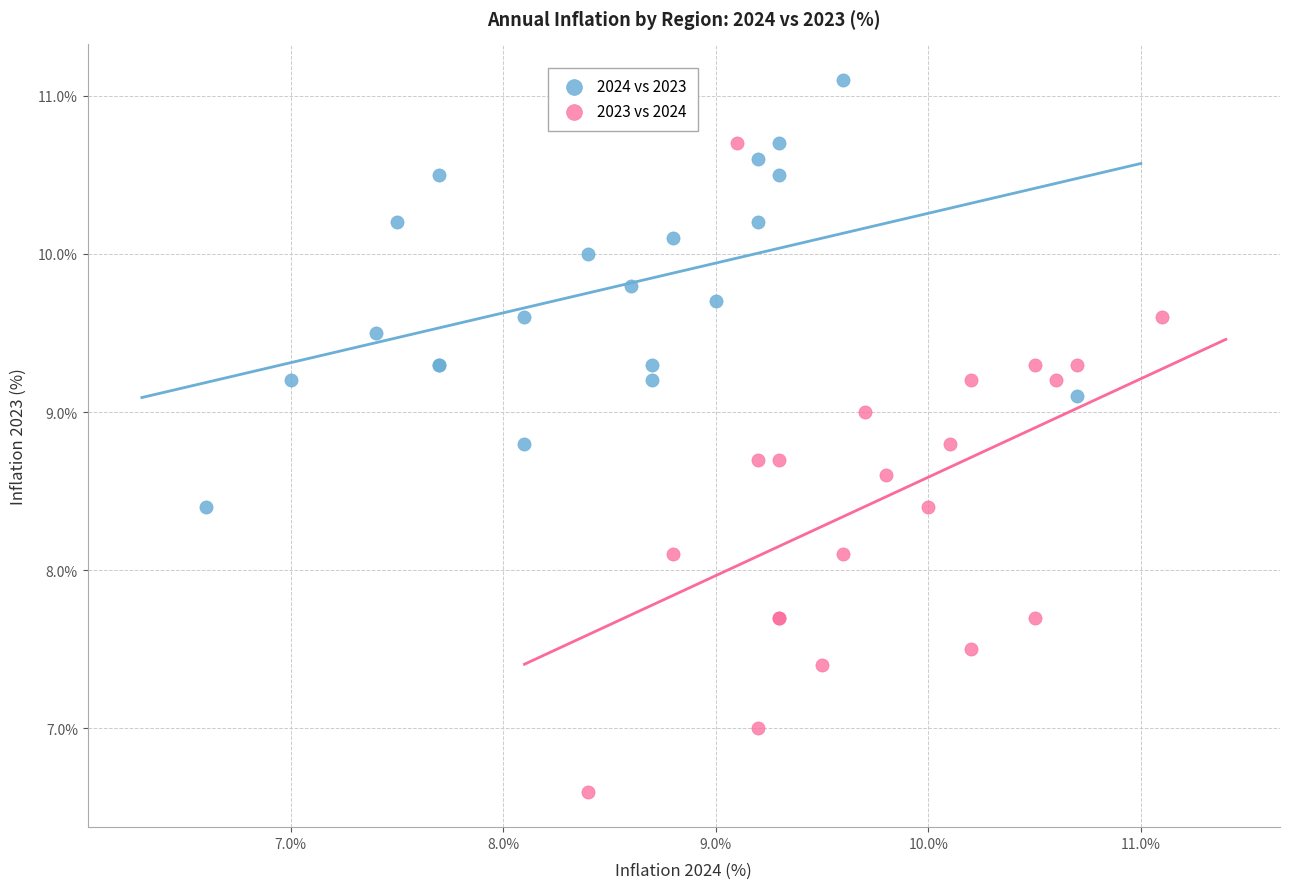

Which series has the widest spread of Y values?

2023 vs 2024